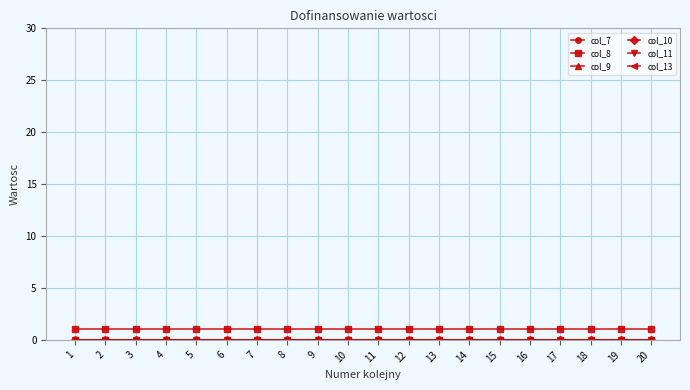

Between 13 and 6, which is larger?

13